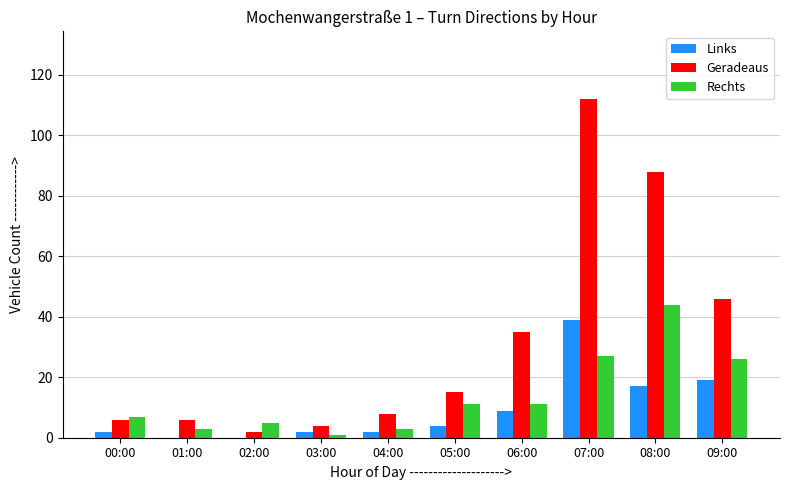

How many groups of bars are there?

10